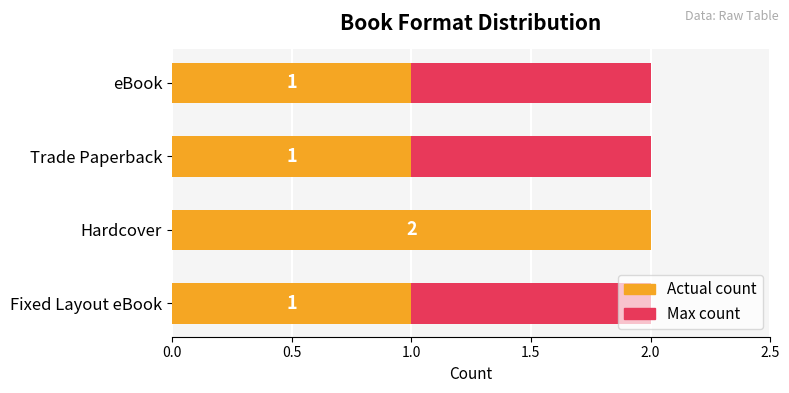

Between 1.0 and 0.0, which is larger?

1.0